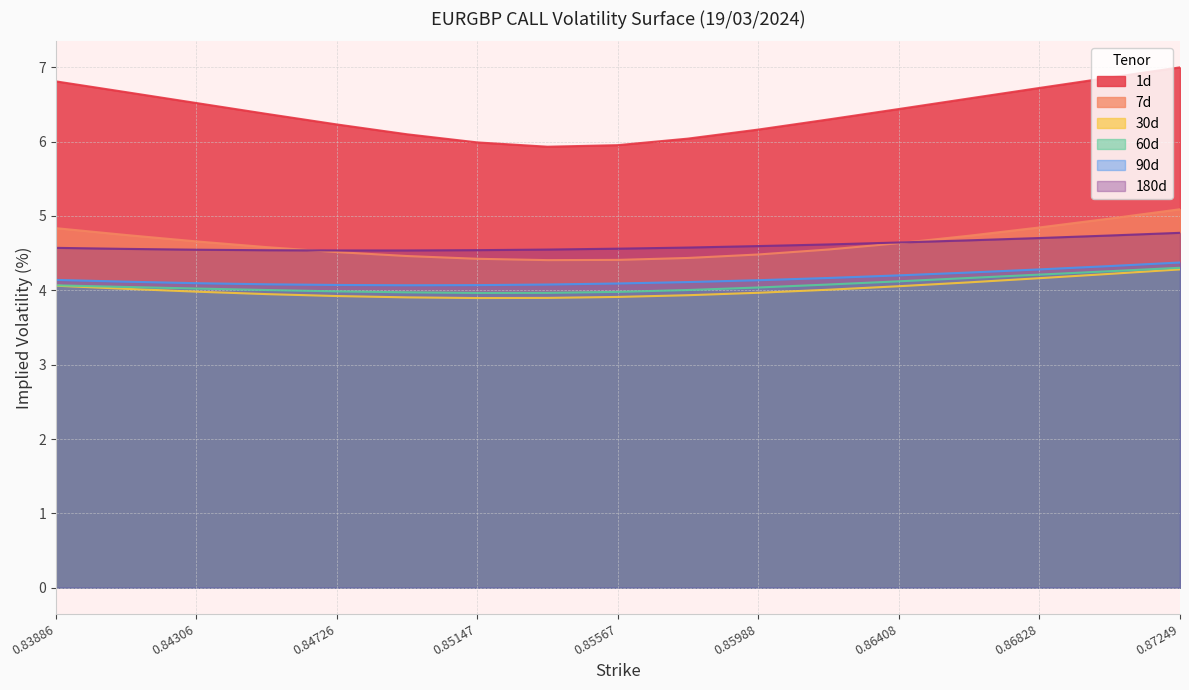

True or false: 180d and 30d intersect in this chart.

False